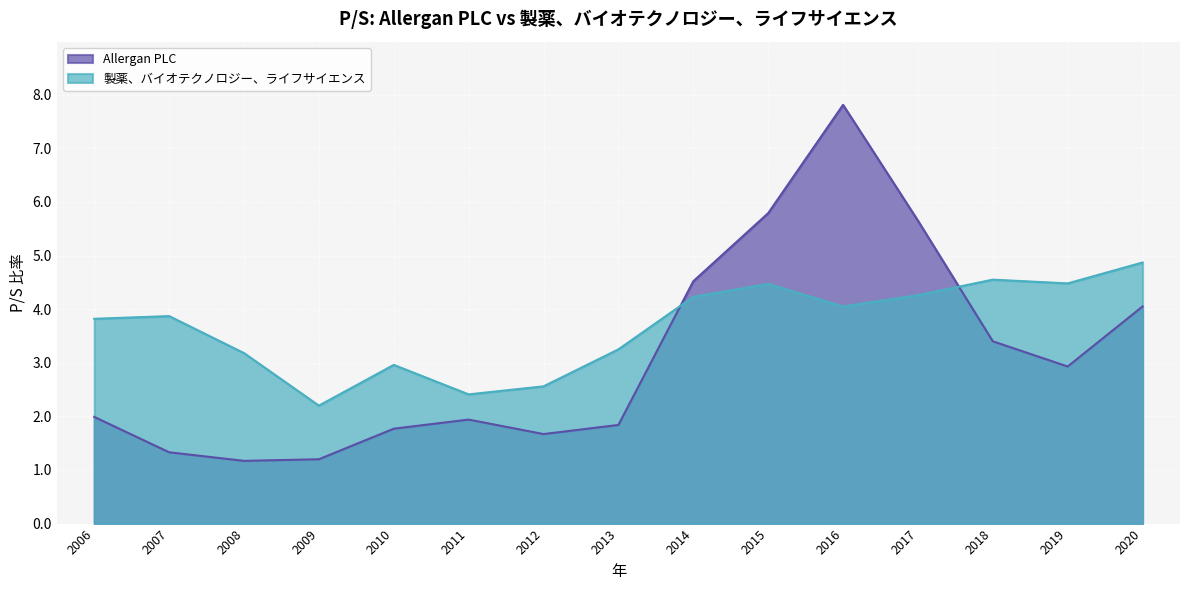

Reading right to left, extract all data points from this chart.

Allergan PLC: 4.0	2.9	3.4	5.7	7.8	5.8	4.5	1.8	1.7	1.9	1.8	1.2	1.2	1.3	2.0
製薬、バイオテクノロジー、ライフサイエンス: 4.9	4.5	4.5	4.3	4.0	4.5	4.2	3.2	2.6	2.4	3.0	2.2	3.2	3.9	3.8